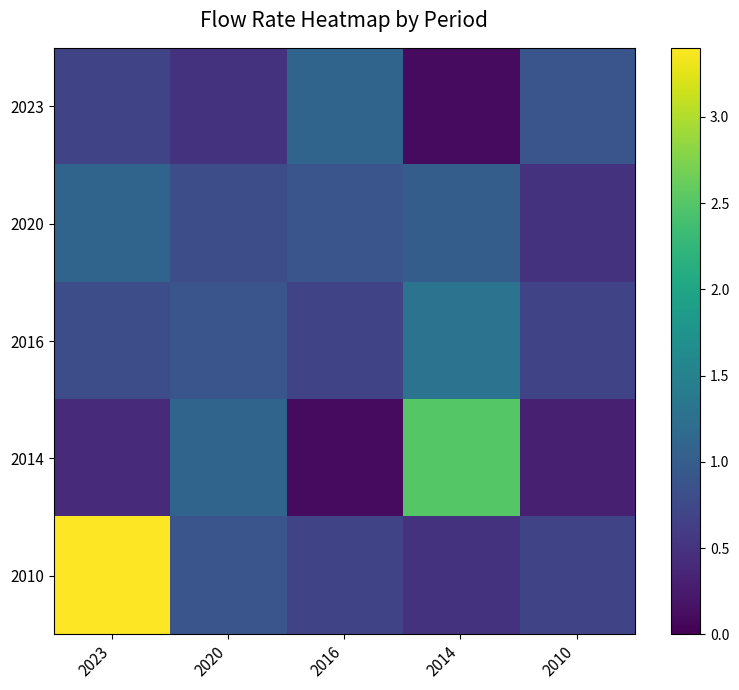

Reading right to left, transcribe all the data shown in this chart.

2023: 2010=0.9	2014=0.1	2016=1.1	2020=0.5	2023=0.7
2020: 2010=0.5	2014=1.0	2016=0.9	2020=0.8	2023=1.1
2016: 2010=0.7	2014=1.3	2016=0.7	2020=0.9	2023=0.8
2014: 2010=0.3	2014=2.5	2016=0.1	2020=1.1	2023=0.4
2010: 2010=0.7	2014=0.5	2016=0.7	2020=0.9	2023=3.4